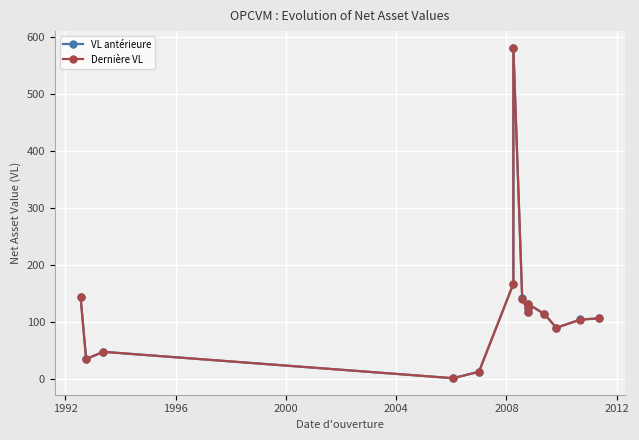

What is the difference between the second highest and minimum values in the Dernière VL series?

165.8